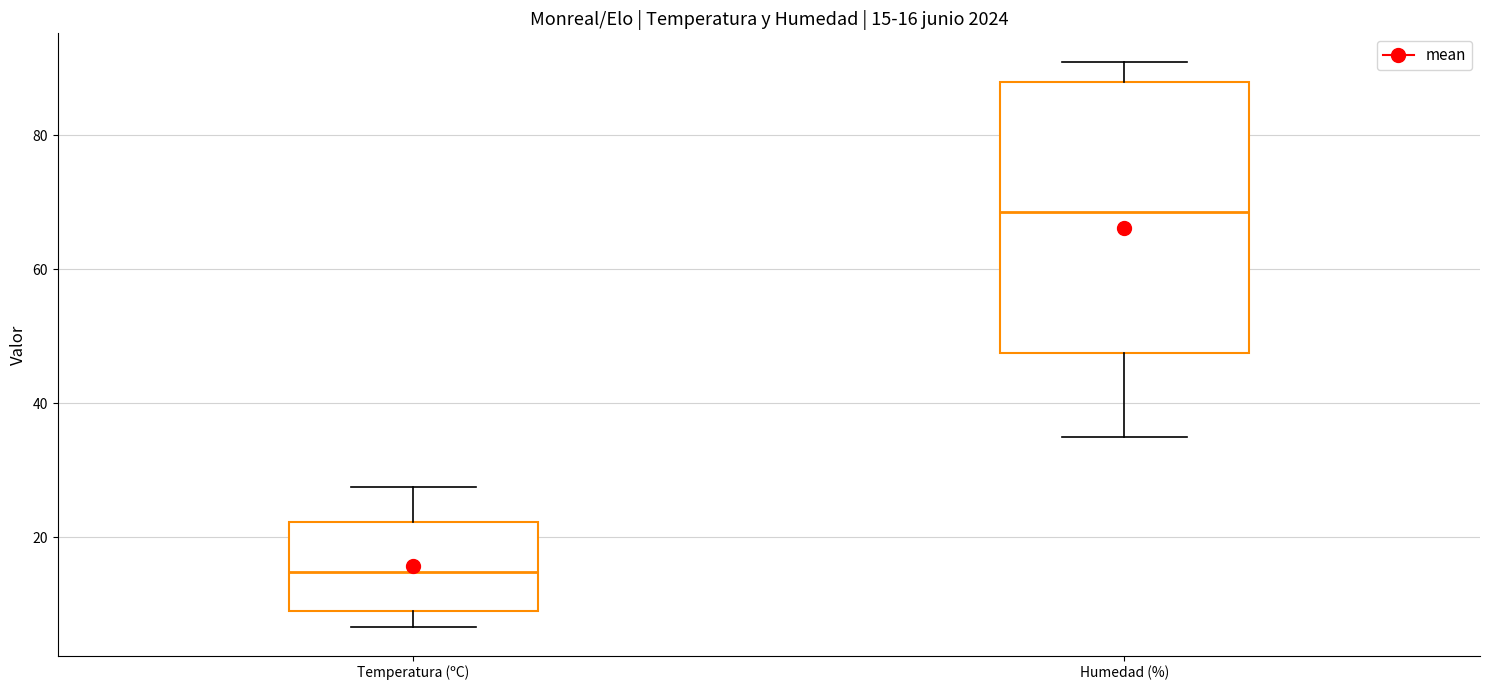

Which box has the lowest median line?

Temperatura (ºC)